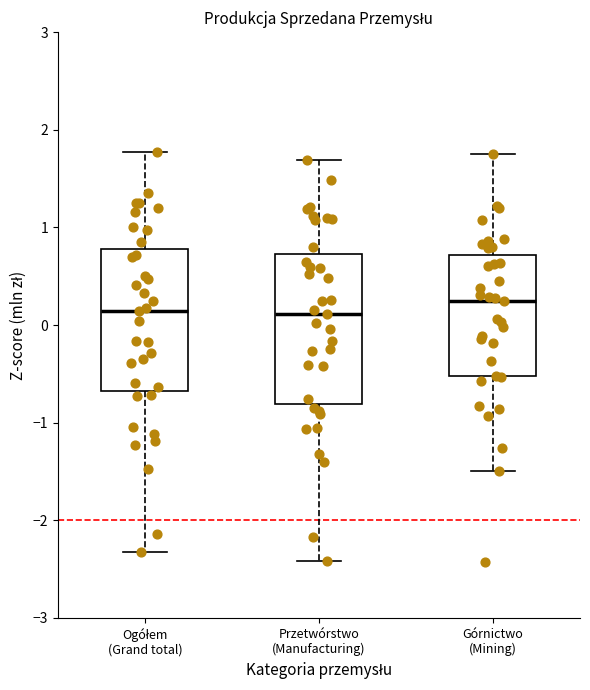

Where is the lower edge of the box for Przetwórstwo (Manufacturing) on the y-axis? The values are not printed on the chart, so give them approximately, as read against the axis.

-0.8